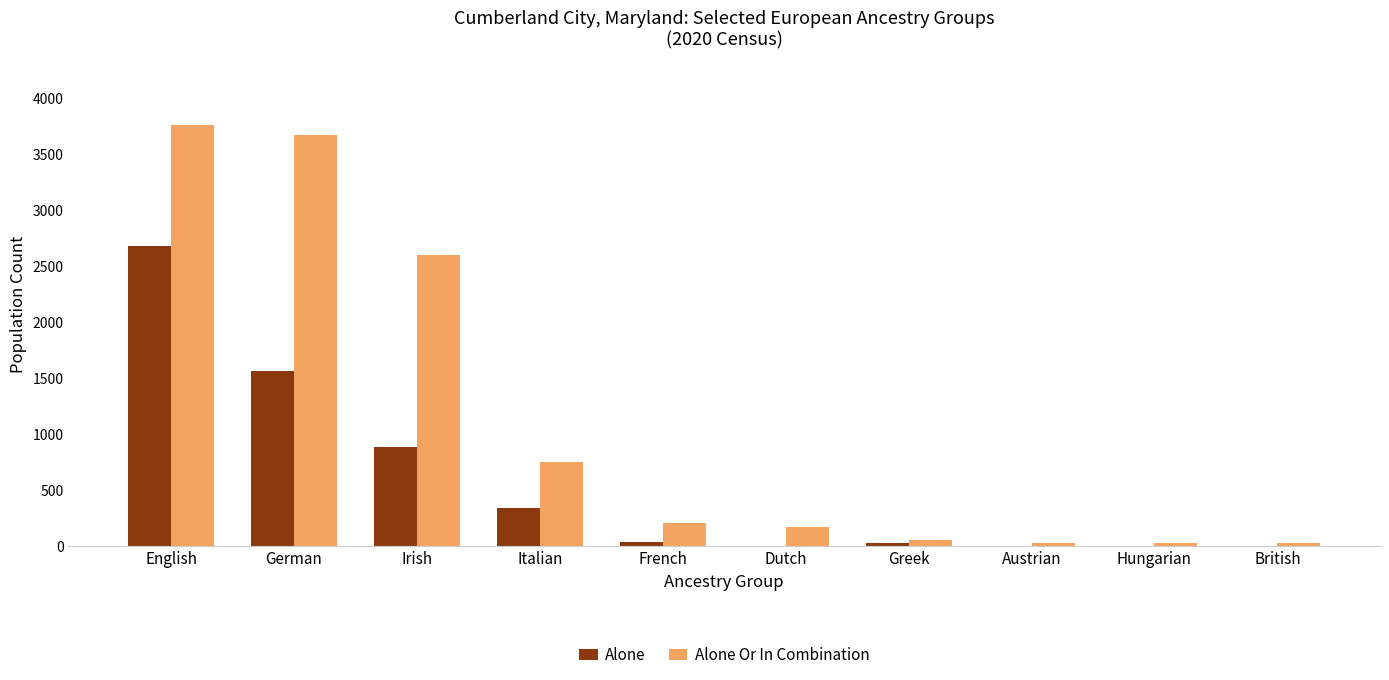

Between Dutch and Hungarian, which series saw the biggest shift?

Alone Or In Combination